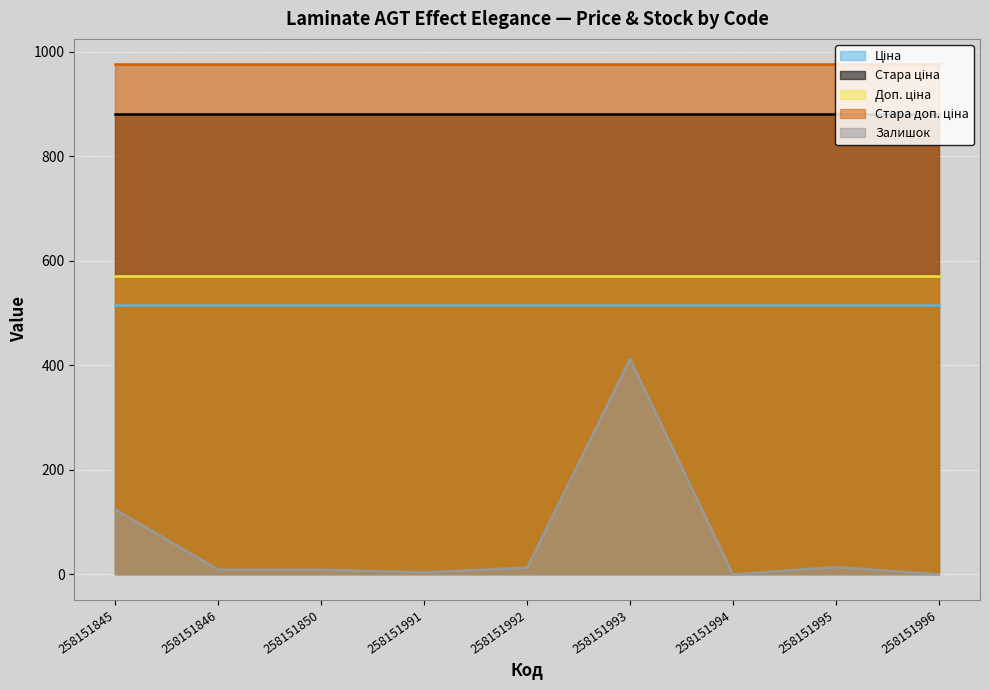

Does the chart display data point markers on the line(s)?

No